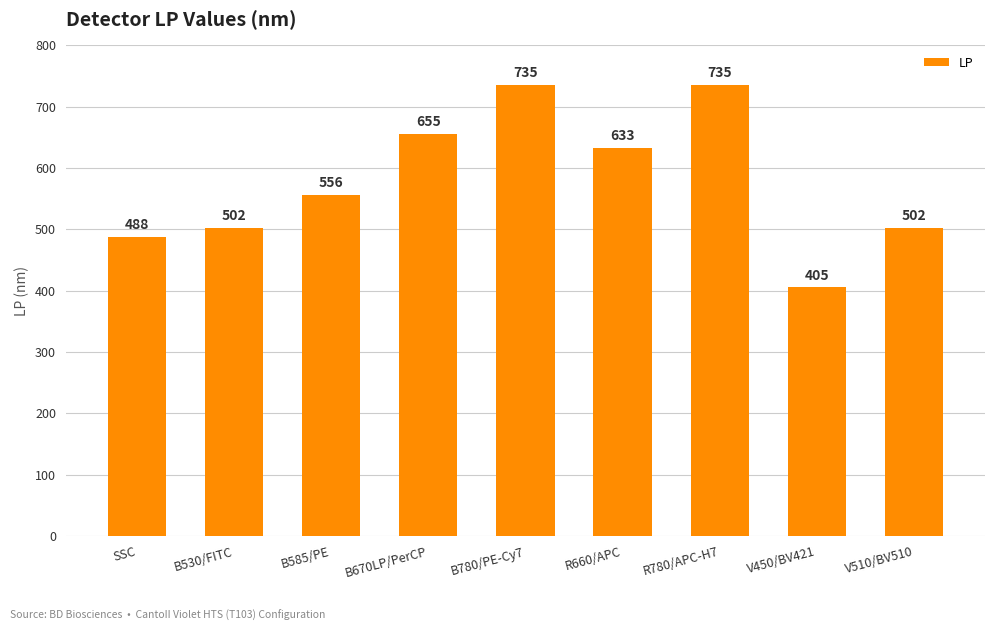

Where is the data nearest to the value 570?

B585/PE